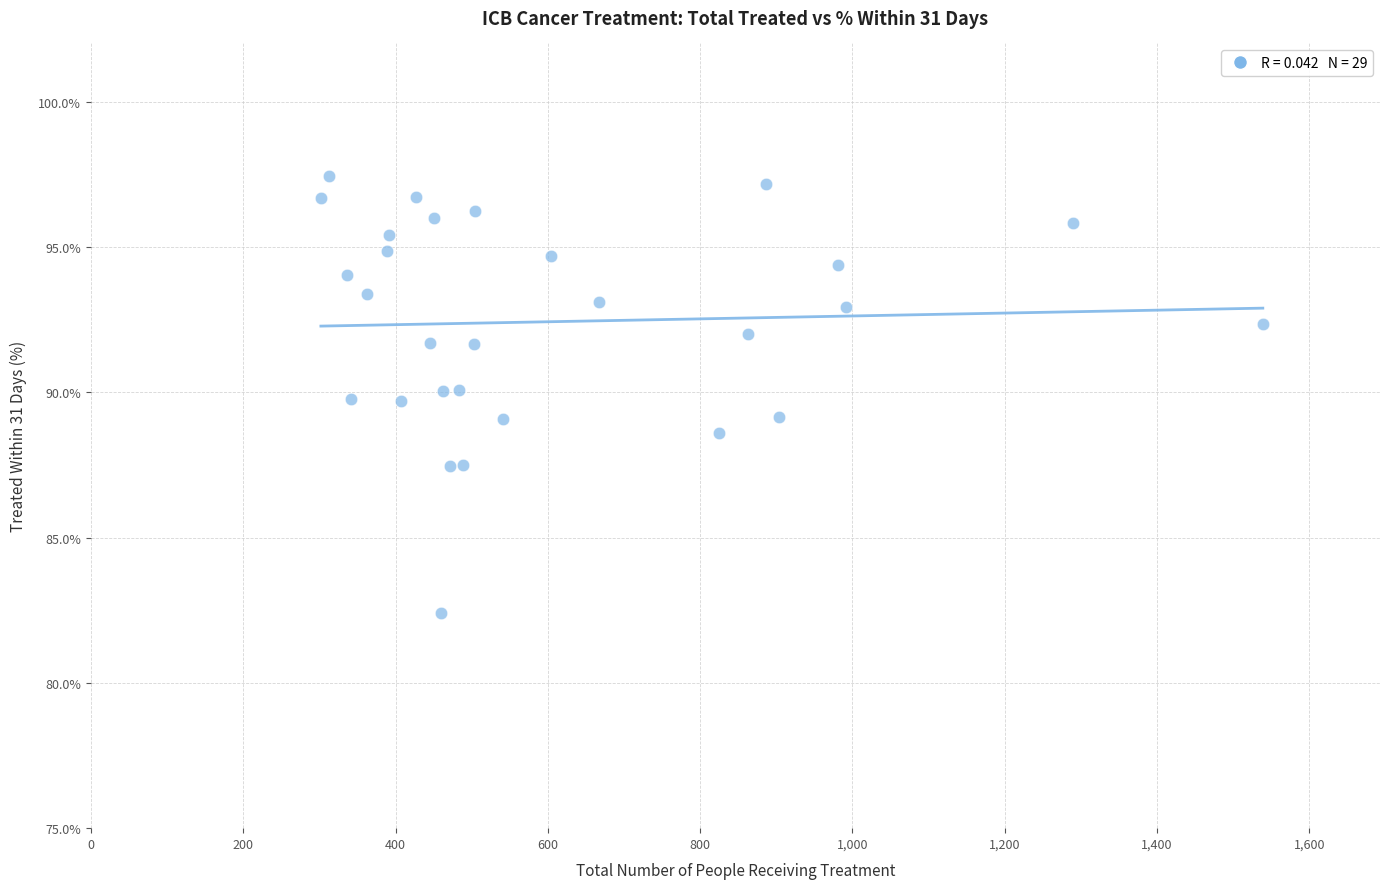

What is the range of Y values (max minus min)?

15.1